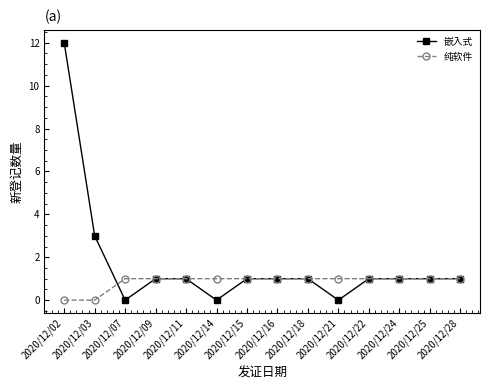

Is this an area chart (filled region under the line)?

No